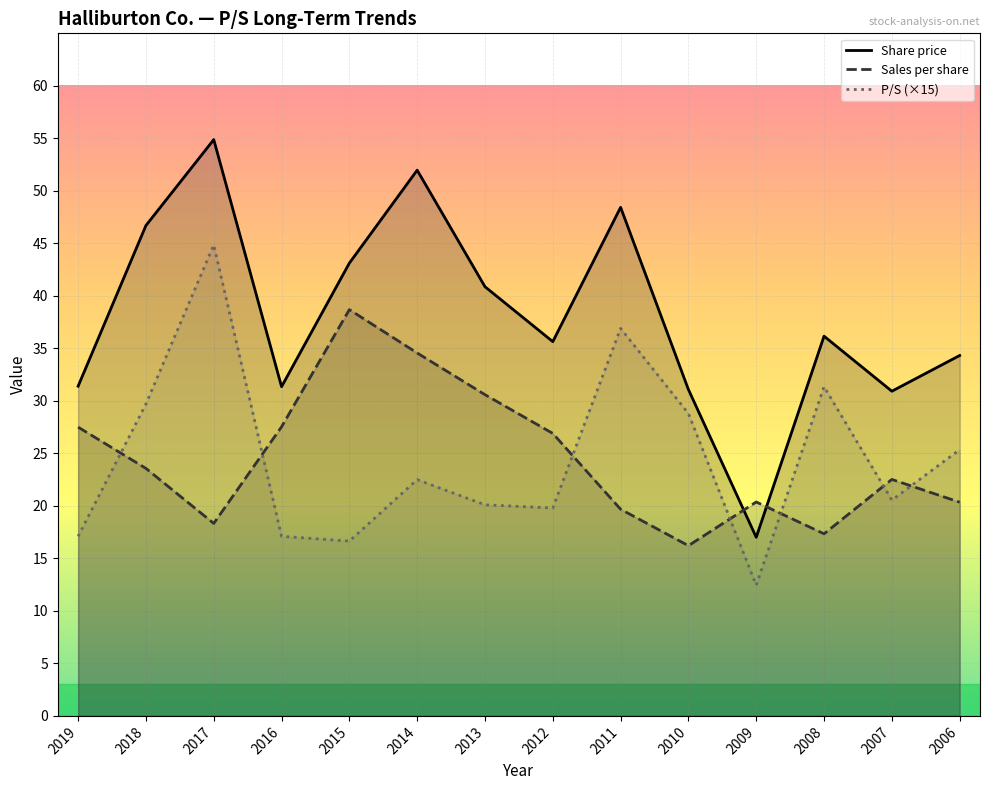

What is the sum of all P/S (×15) values?

343.2